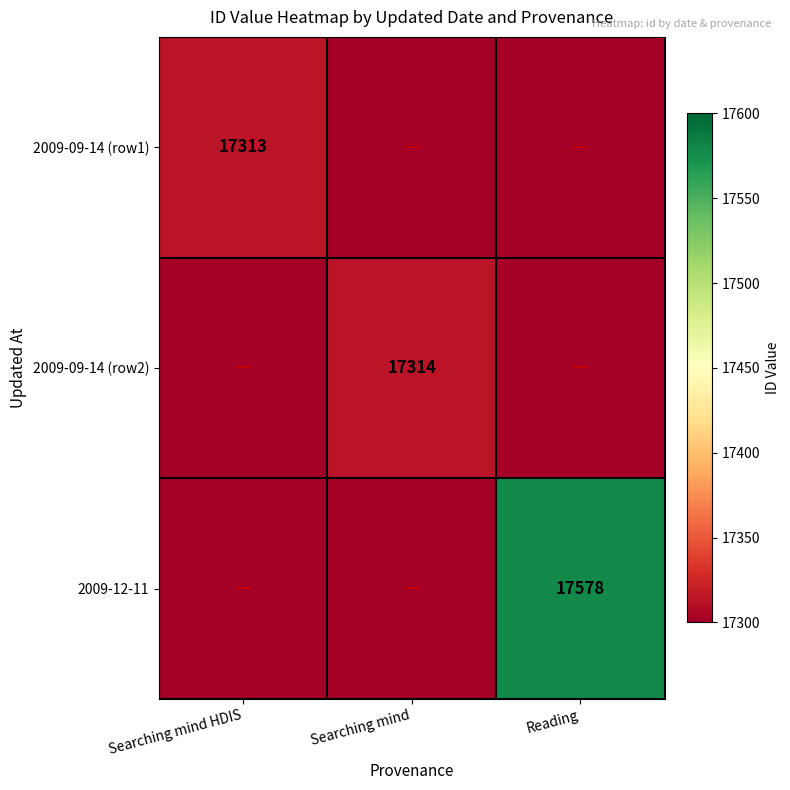

What is the greatest value displayed?

17578